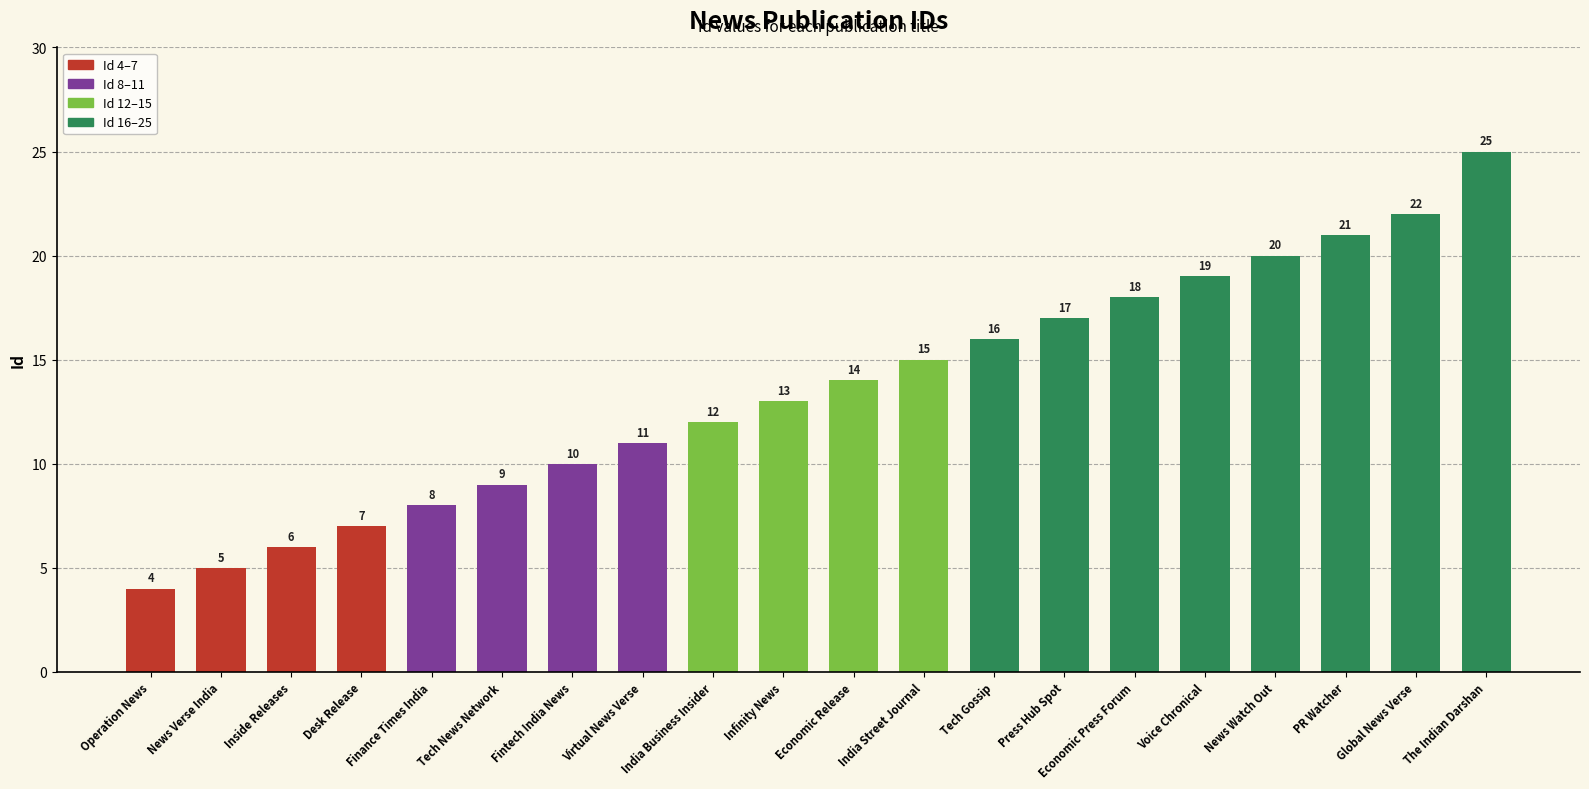

Does the chart contain stacked bars?

No